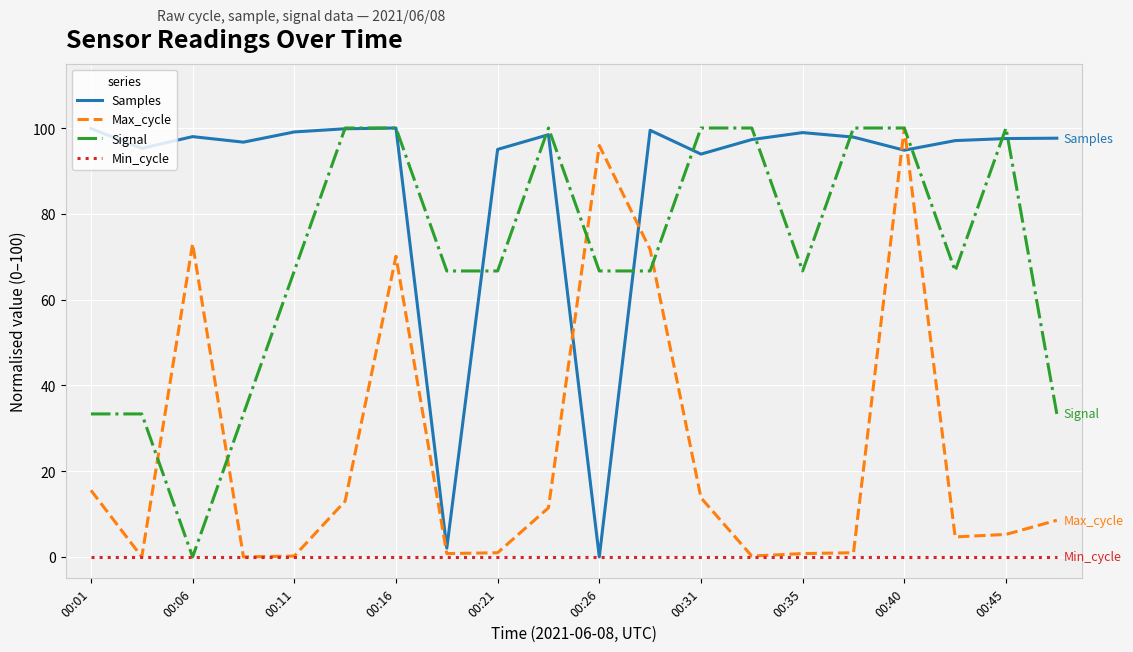

What is the maximum value for Samples?

100.0